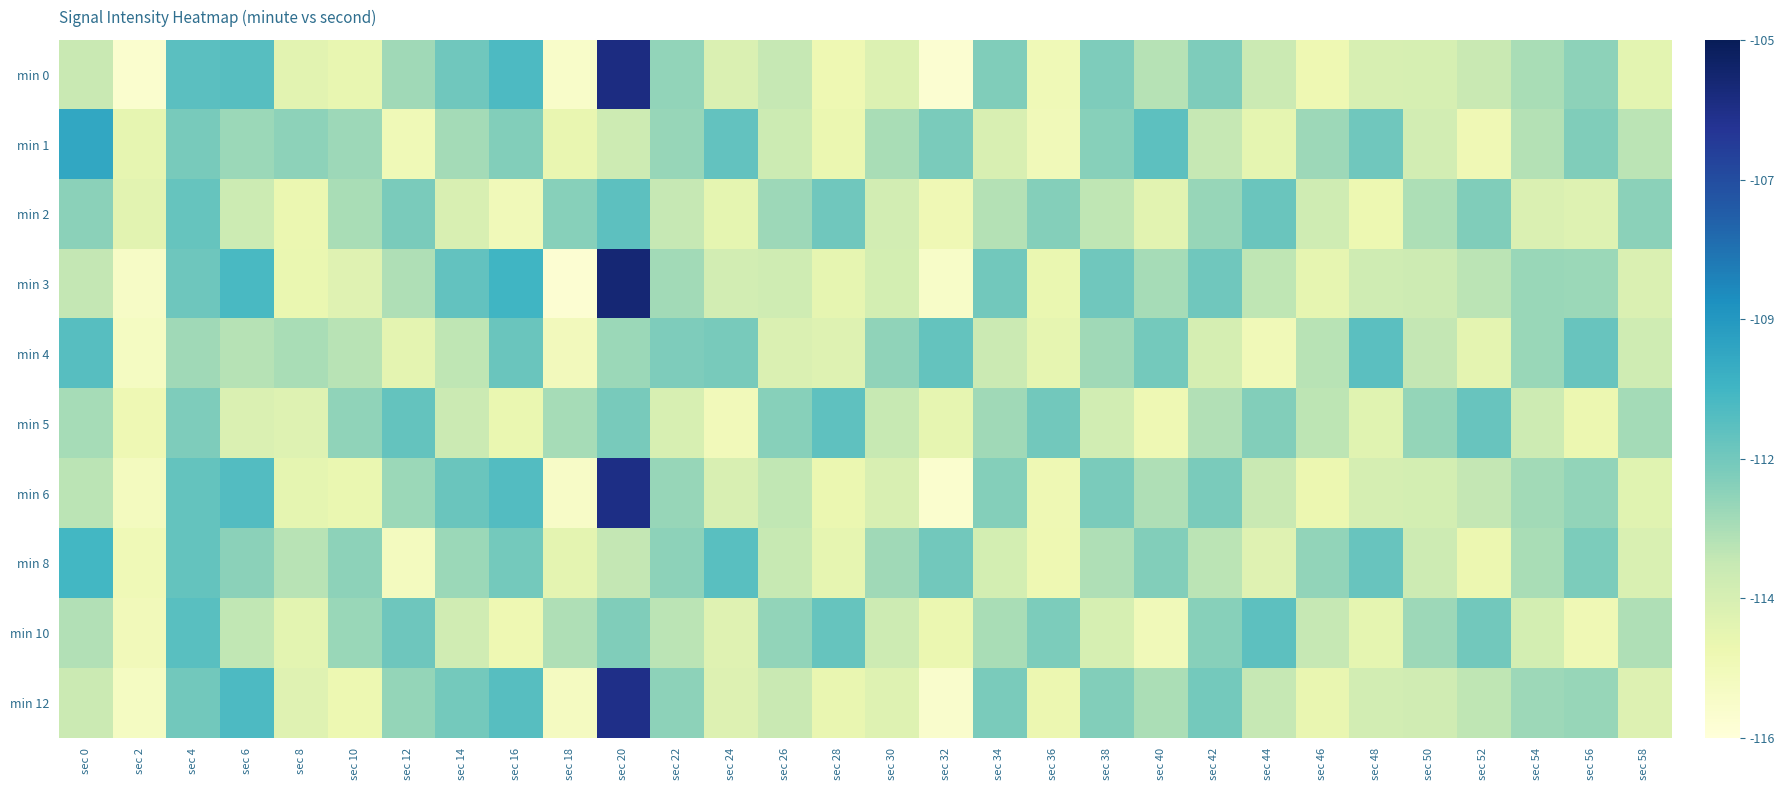

Which series has the largest range (max minus min)?

min 3